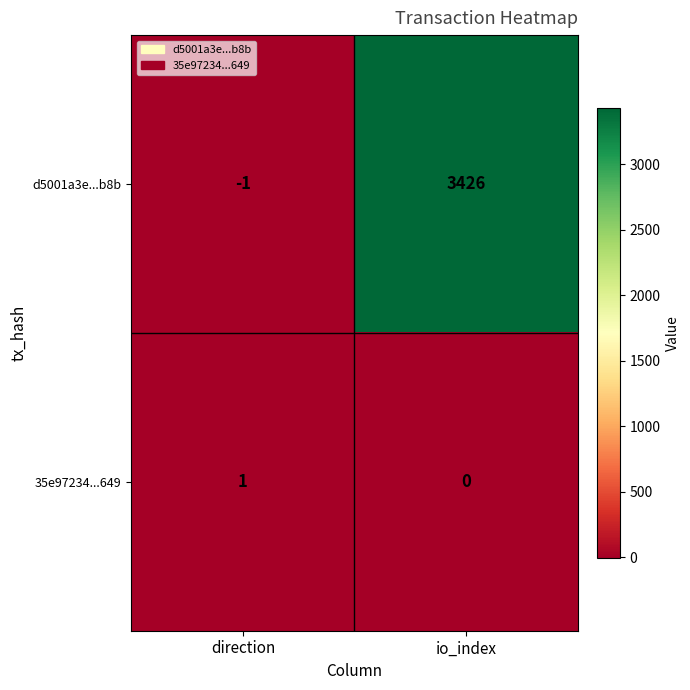

The d5001a3e...b8b series shows 3426 at io_index. True or false?

True